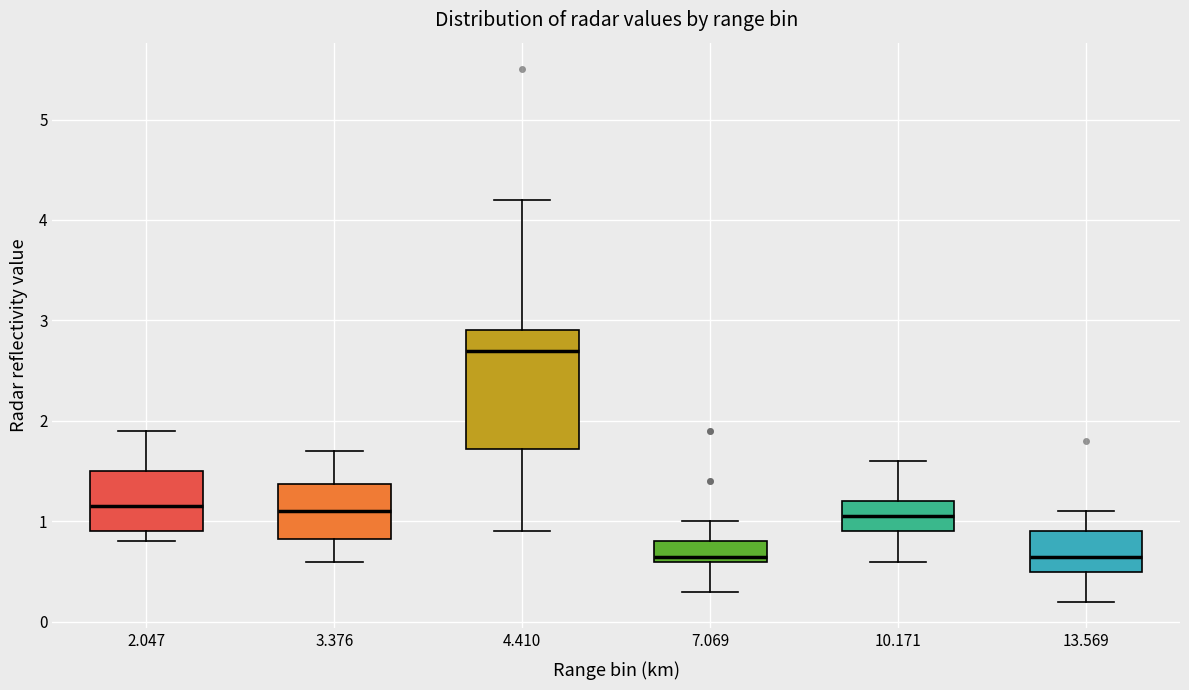

Where does the median line of the box at x = 7.069 sit on the y-axis? The values are not printed on the chart, so give them approximately, as read against the axis.

0.7